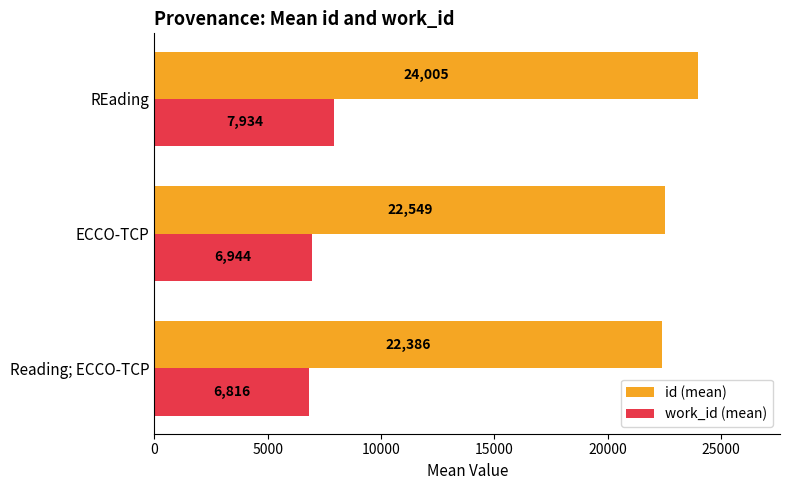

Rank the series by their average value, from highest to lowest.

id (mean), work_id (mean)